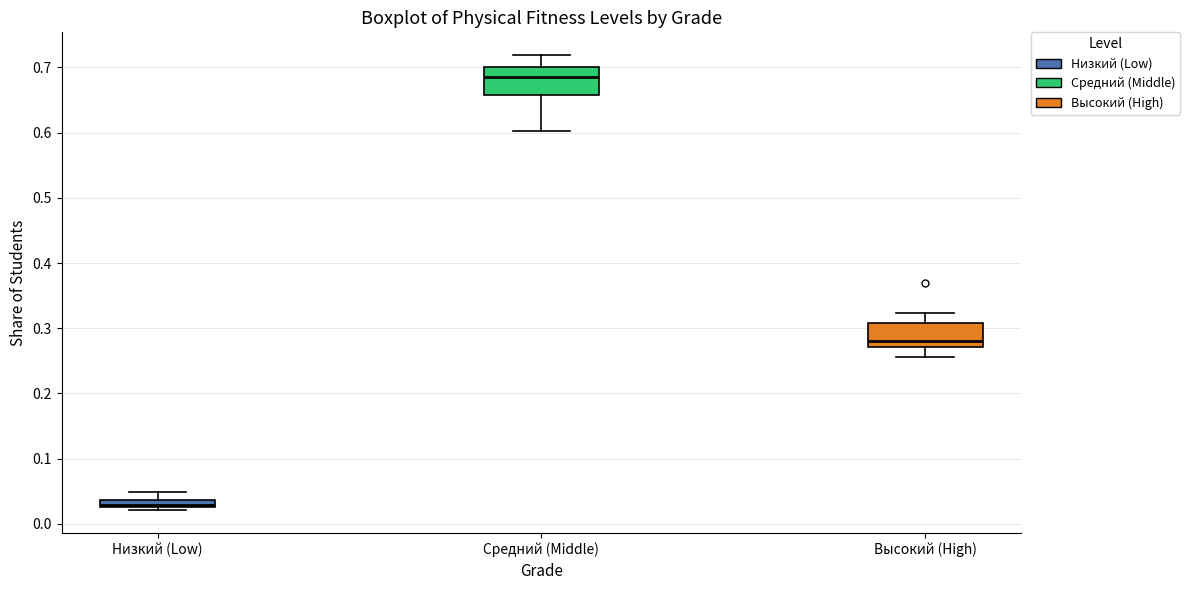

Where is the upper edge of the box for Высокий (High) on the y-axis? The values are not printed on the chart, so give them approximately, as read against the axis.

0.31